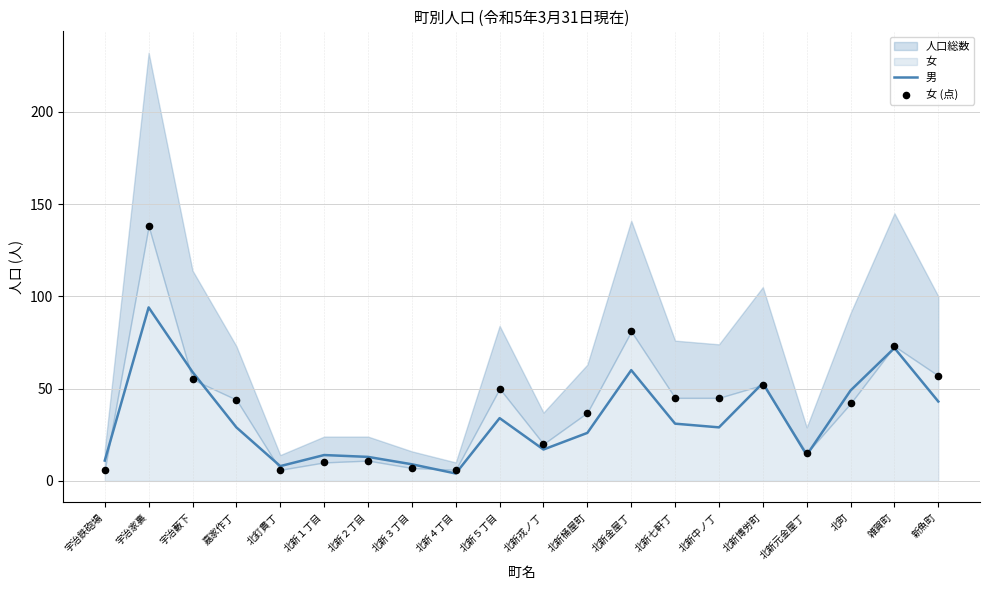

At how many categories does at least one series exceed 131?

1